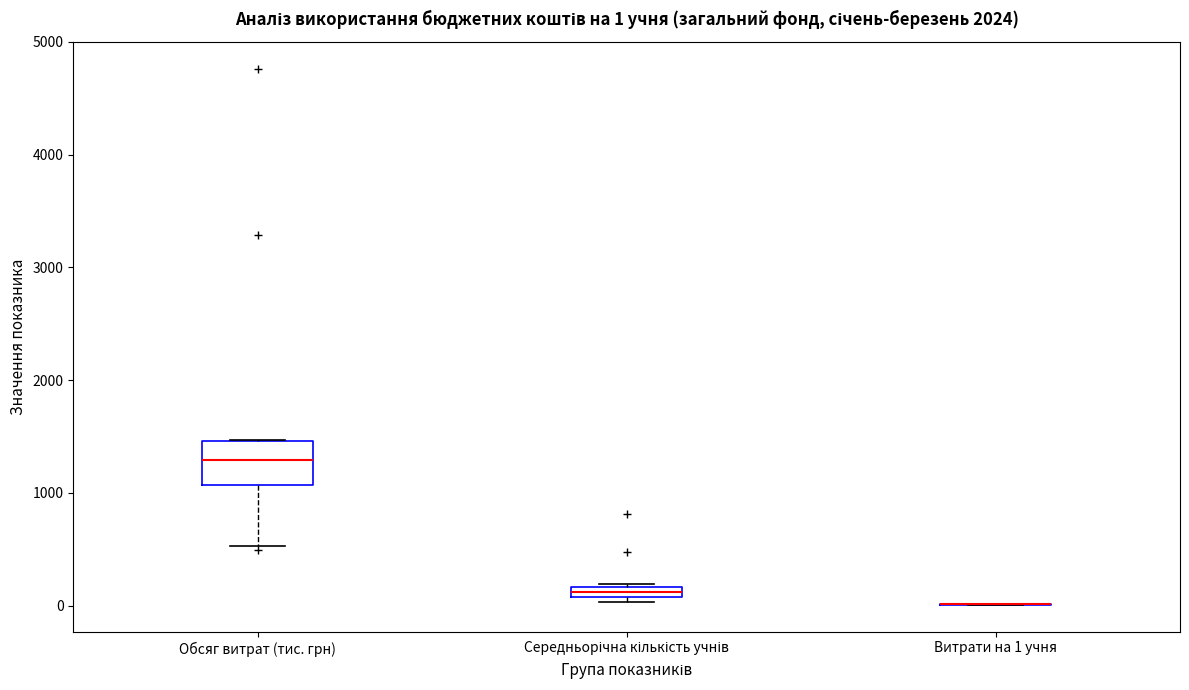

Comparing the boxes themselves (not the whiskers), which one is the tallest?

Обсяг витрат (тис. грн)